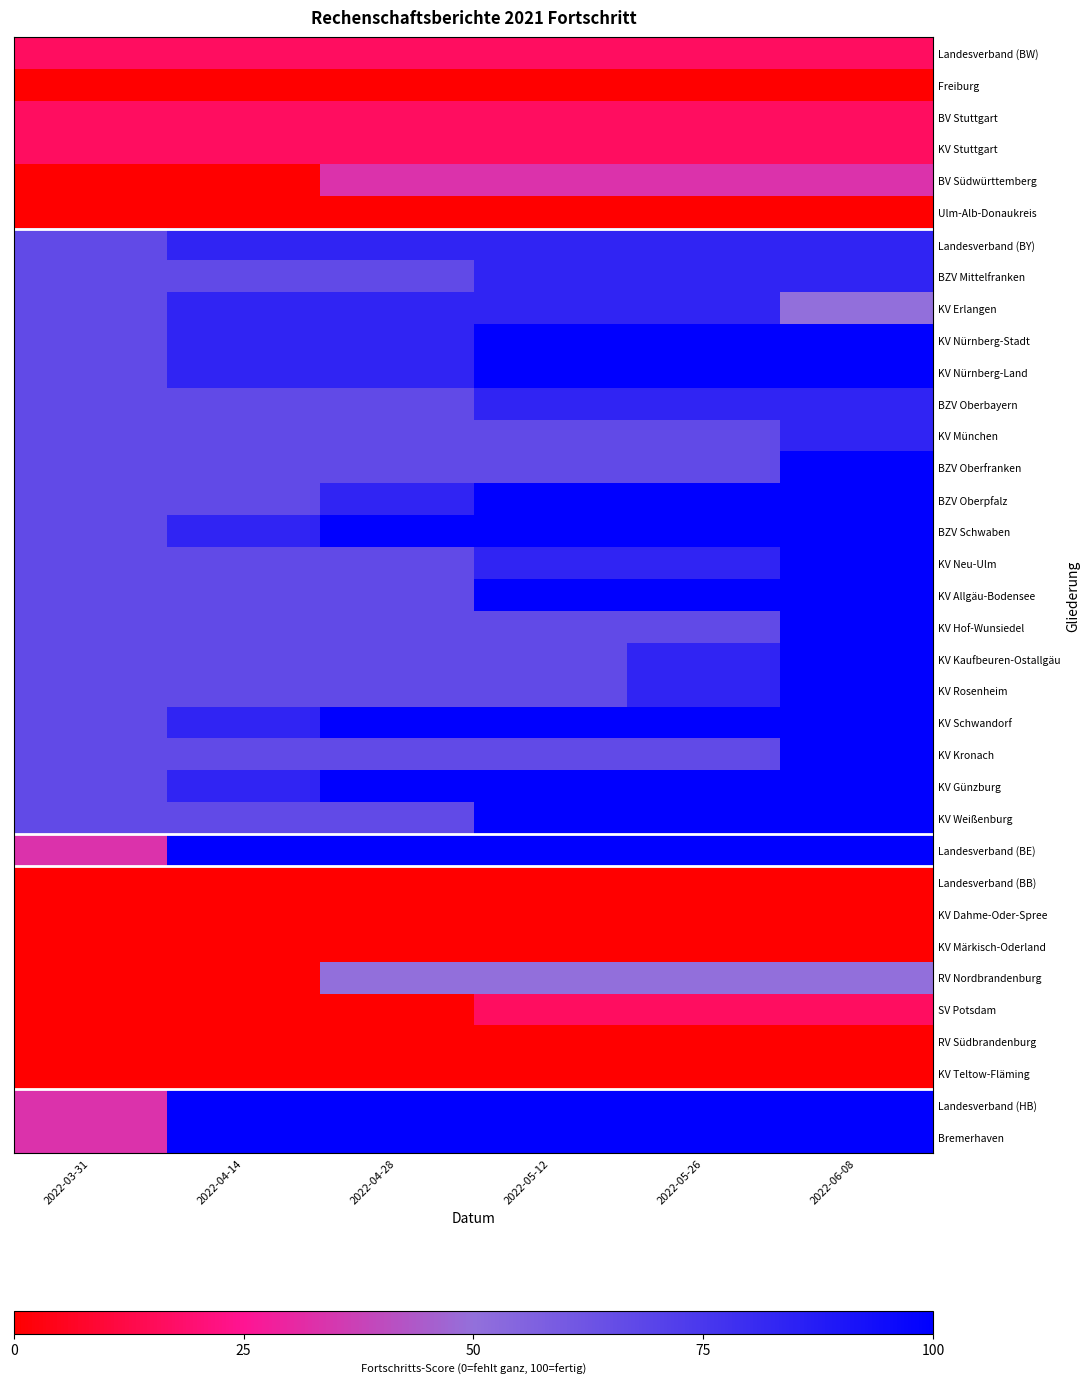

Count the number of categories in the chart.

6